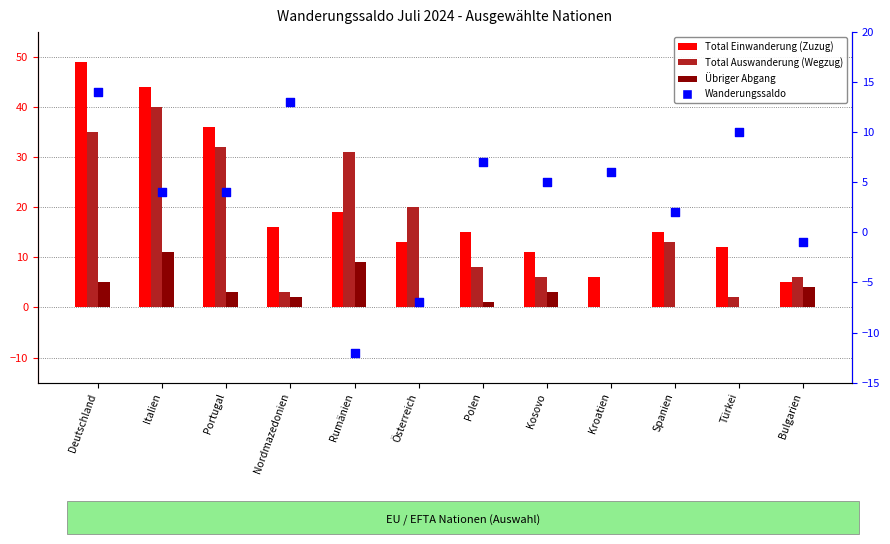

Which series has the widest spread of Y values?

Total Einwanderung